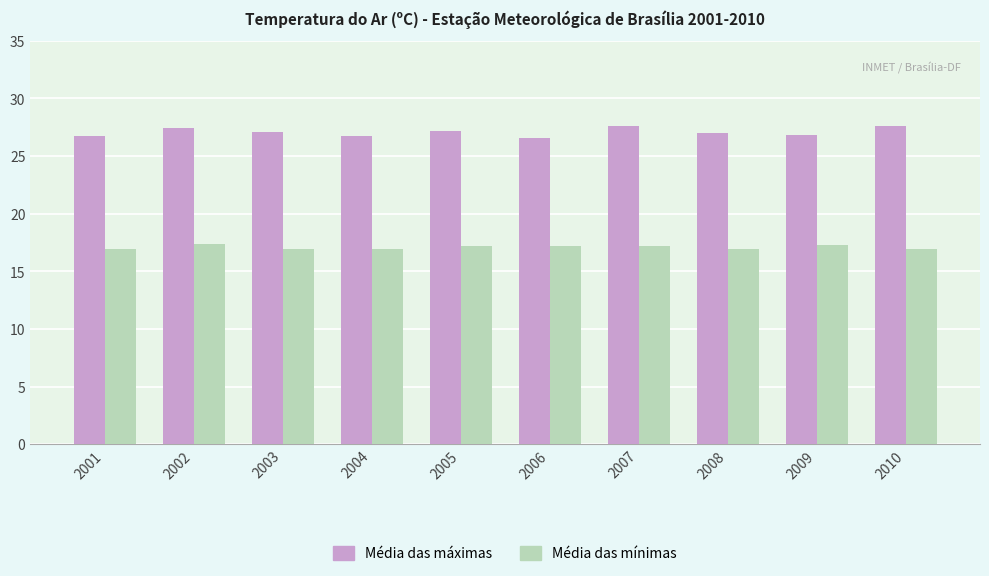

What is the minimum value shown in the chart?

16.9